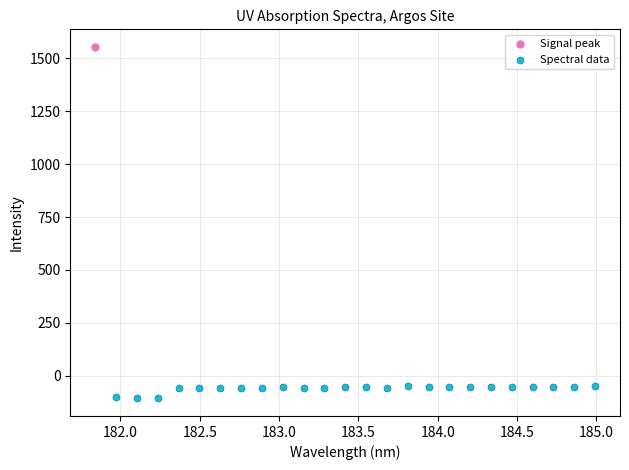

What are all the series names shown in the legend?

Signal peak, Spectral data